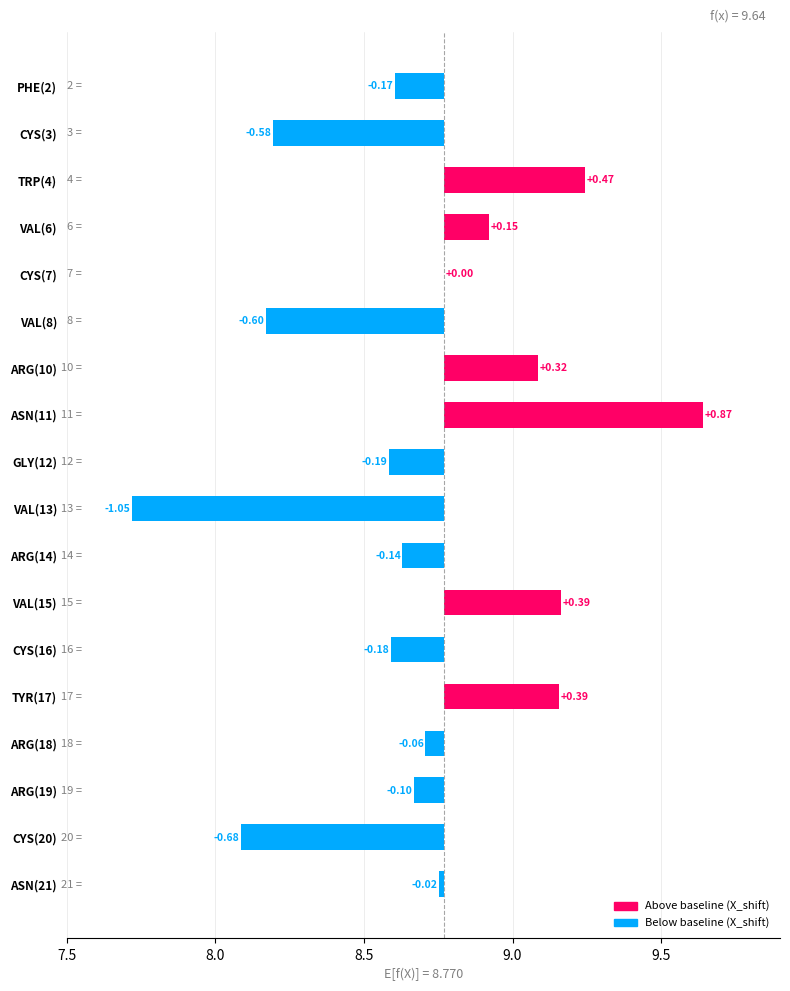

True or false: the data shows -0.1 at ARG(18).

True